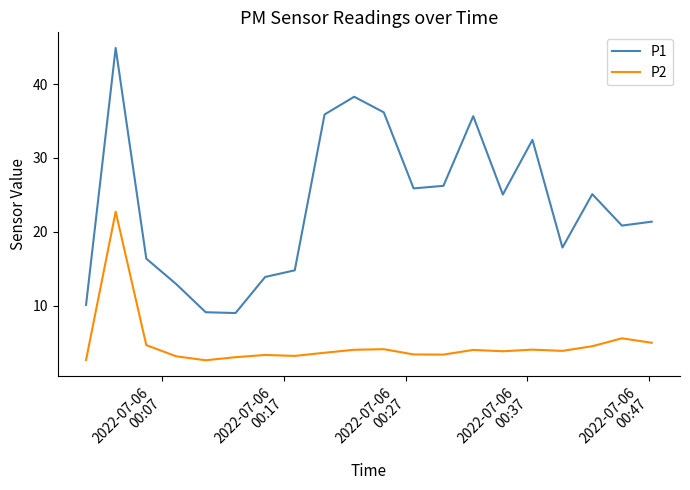

What is the minimum value shown in the chart?

2.6